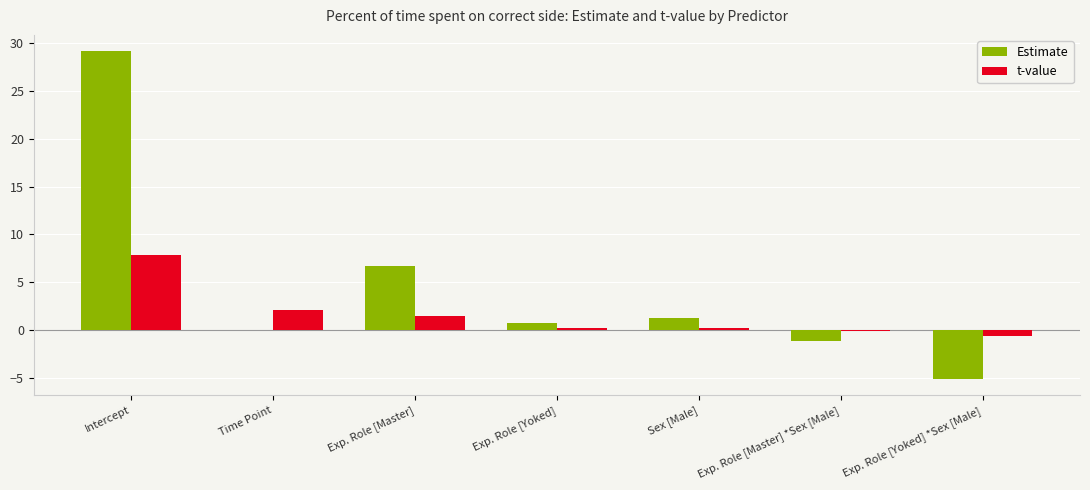

Which series has the largest total across all categories?

Estimate